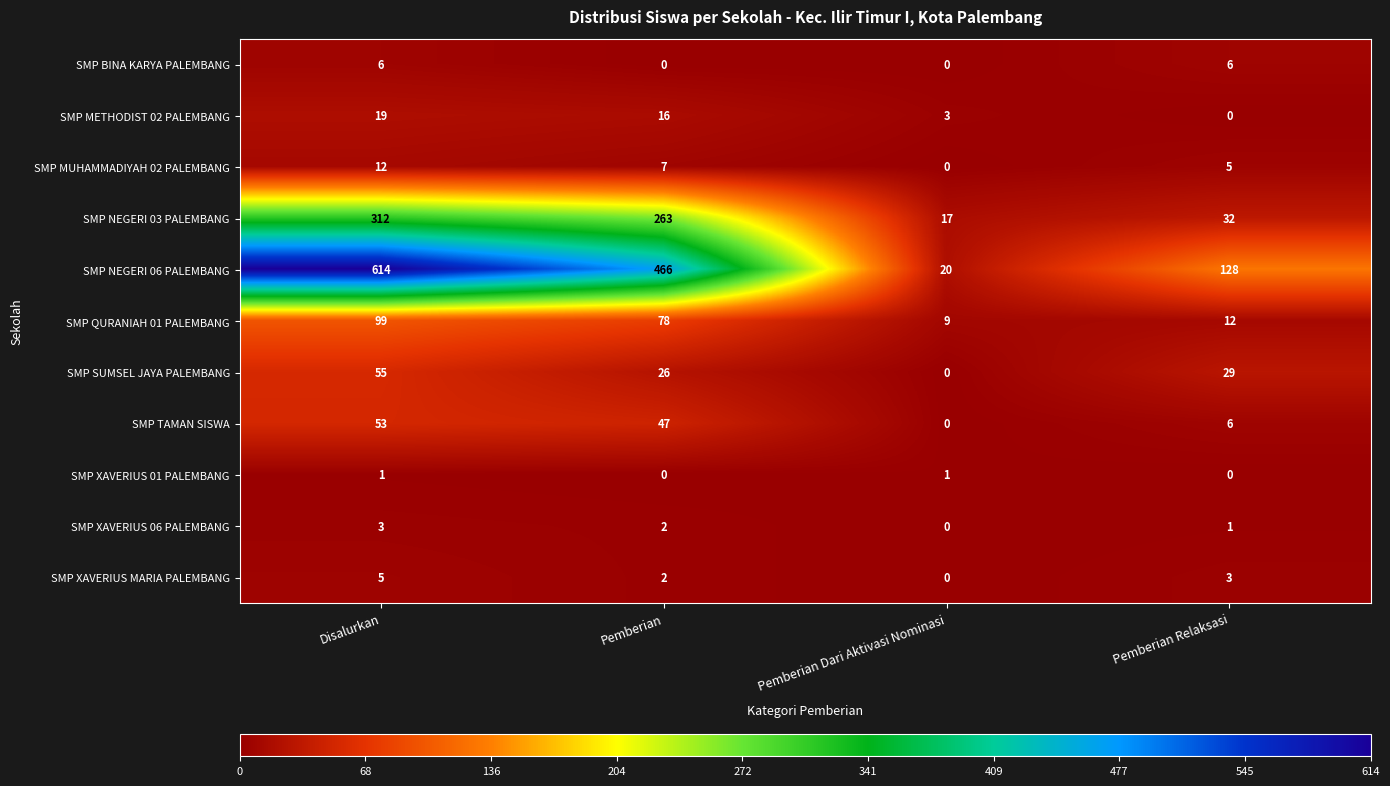

What is the difference between the maximum and minimum values in the SMP TAMAN SISWA series?

53